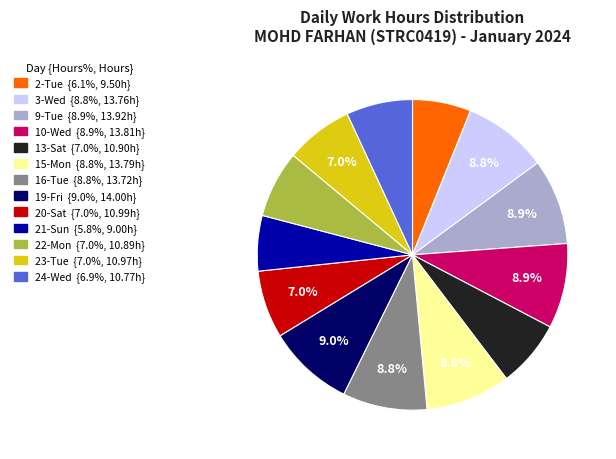

Is there a majority slice in this chart?

No